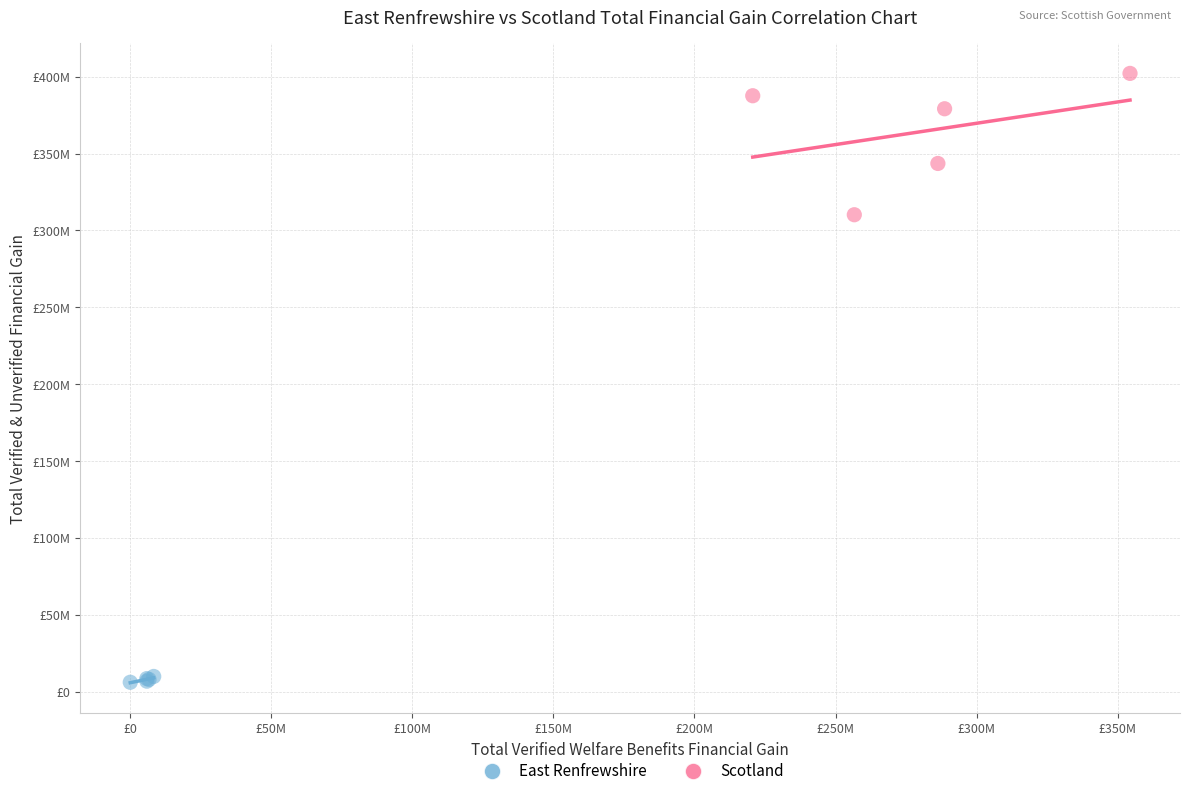

What are all the series names shown in the legend?

East Renfrewshire, Scotland